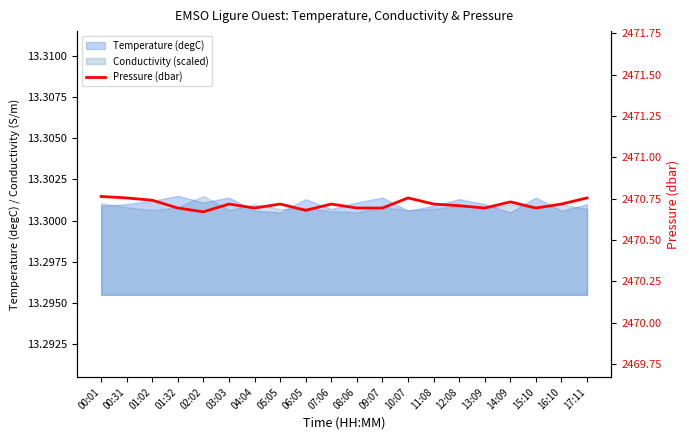

At which category does the data reach its first local valley?

02:02